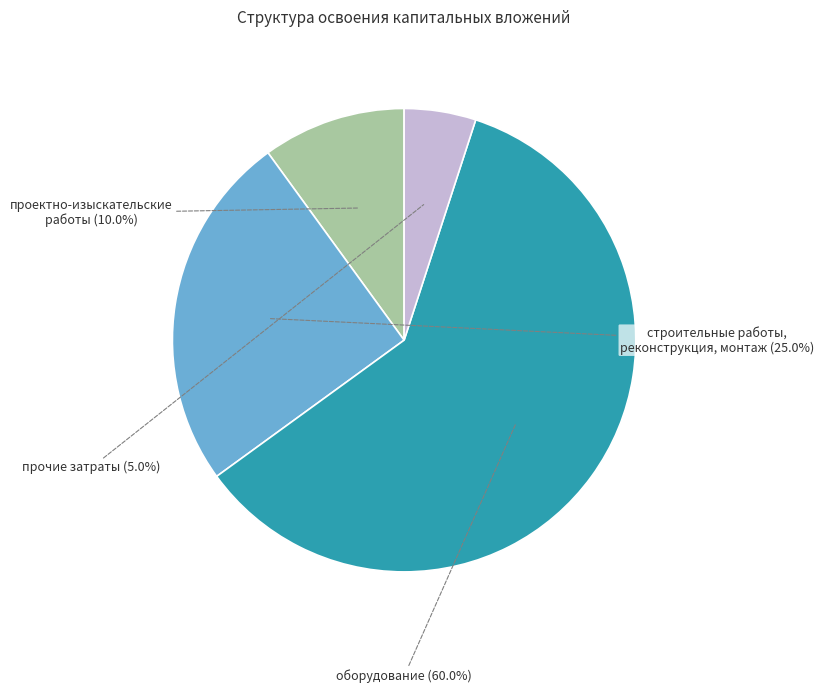

Combined, what portion of the pie is оборудование and строительные работы, реконструкция, монтаж?

85.0%